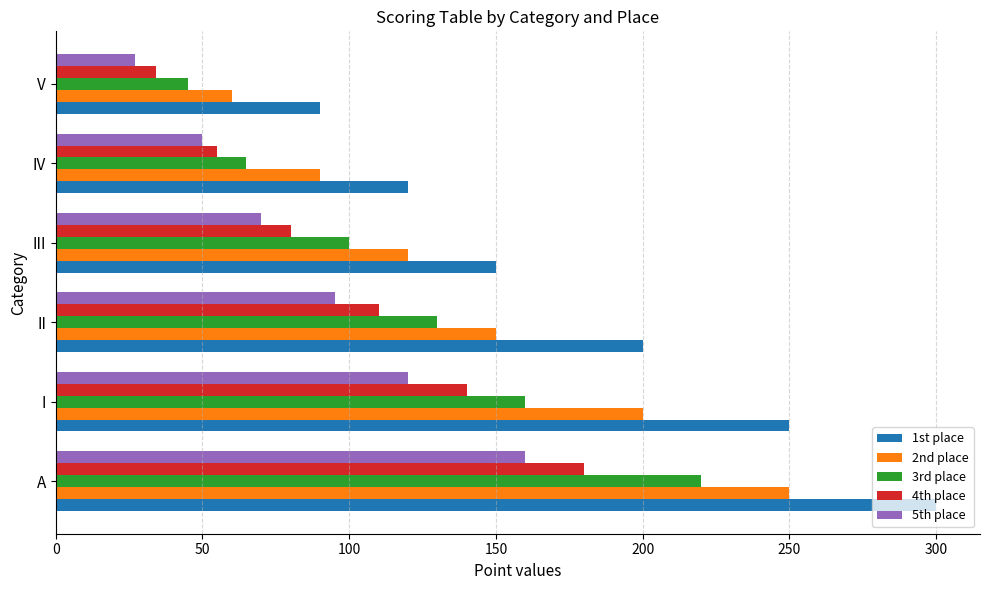

What are all the series names shown in the legend?

1st place, 2nd place, 3rd place, 4th place, 5th place